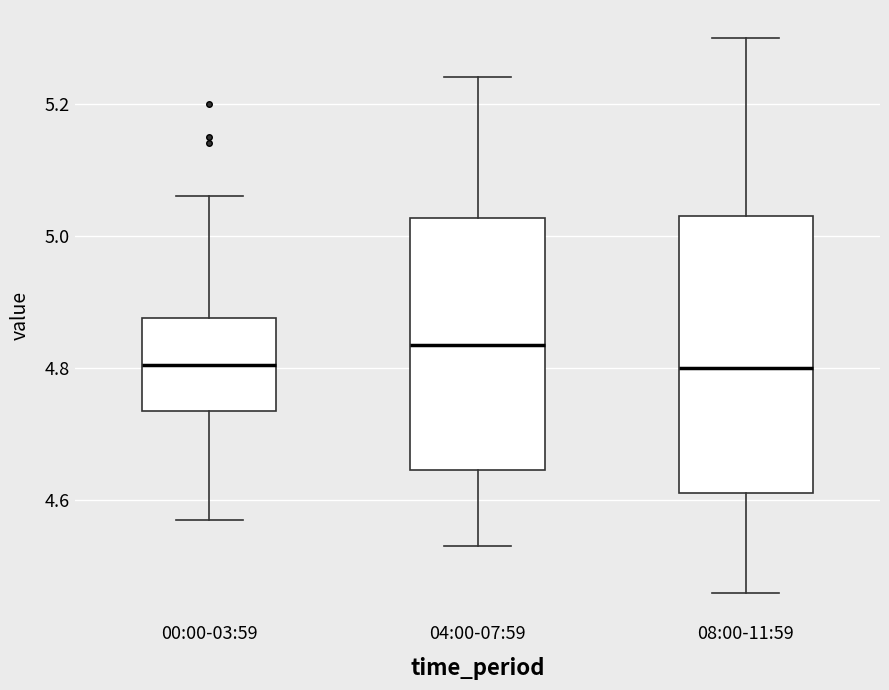

Reading left to right, transcribe this box plot: for each box, give where its median line is, the range the box spans, and where its two whiskers end, as read against the y-axis. The values are not printed on the chart, so give them approximately, as read against the axis.

00:00-03:59: median 4.80, box 4.74 to 4.88, whiskers 4.58 to 5.06
04:00-07:59: median 4.84, box 4.64 to 5.02, whiskers 4.54 to 5.24
08:00-11:59: median 4.80, box 4.62 to 5.04, whiskers 4.46 to 5.30